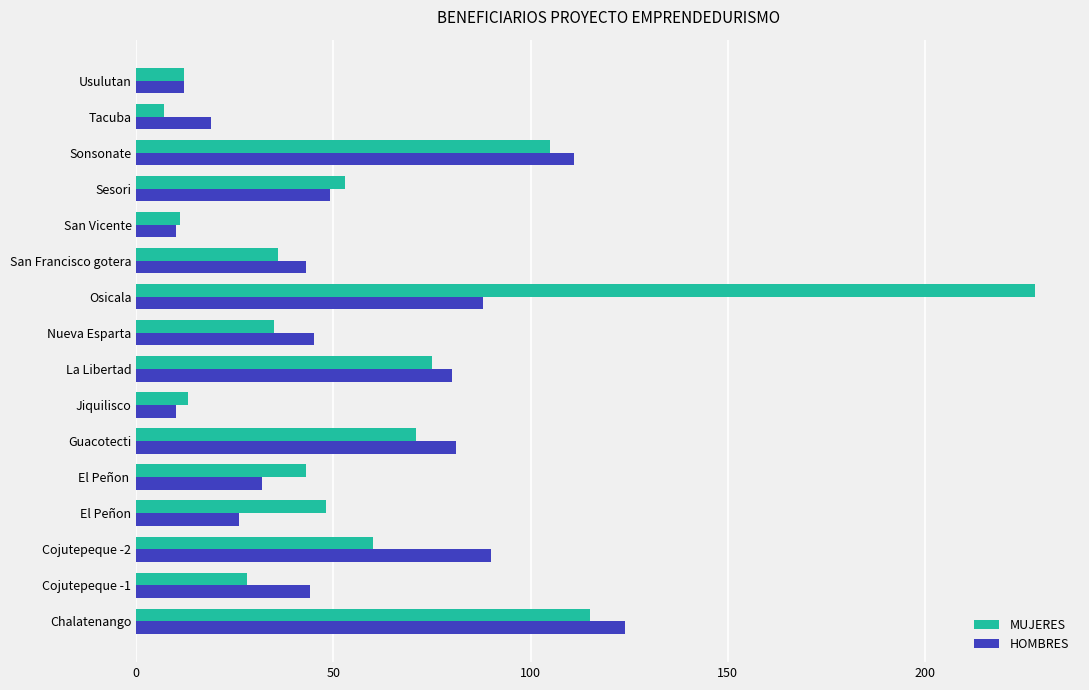

What is the minimum value for HOMBRES?

10